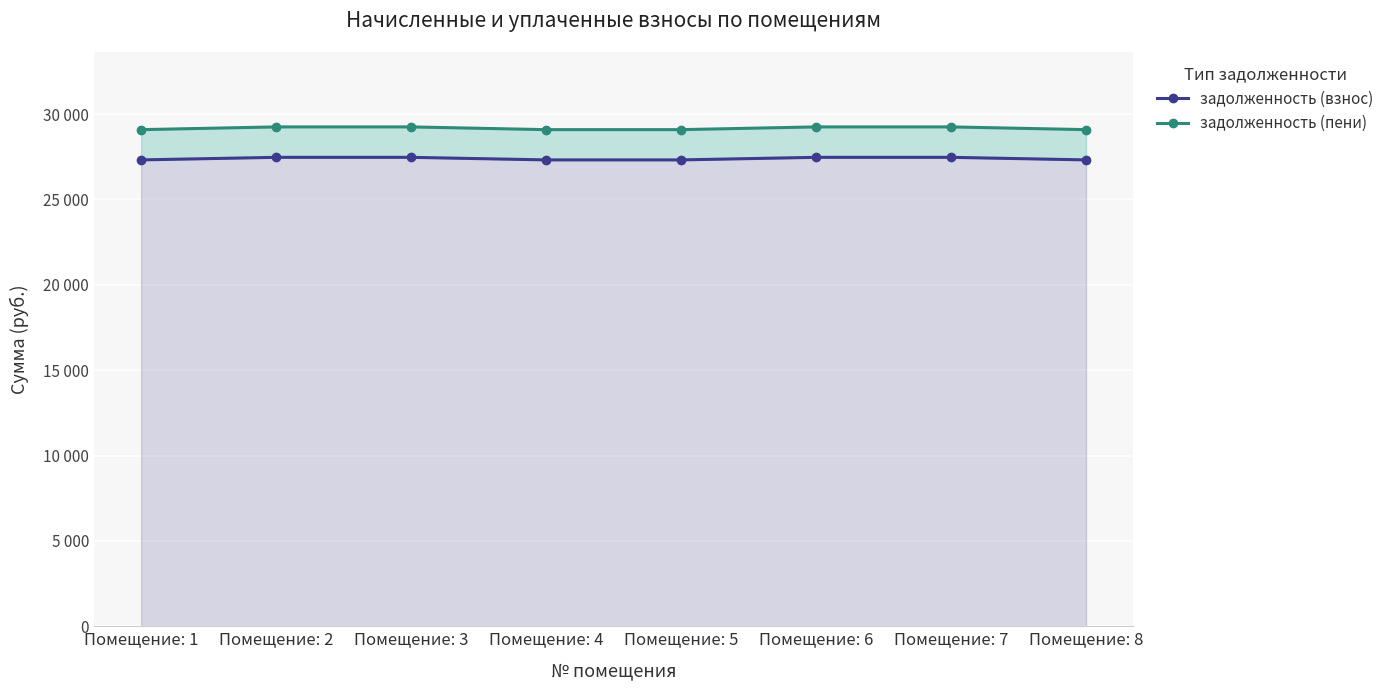

What is the total value across all series at Помещение: 1?

56399.7